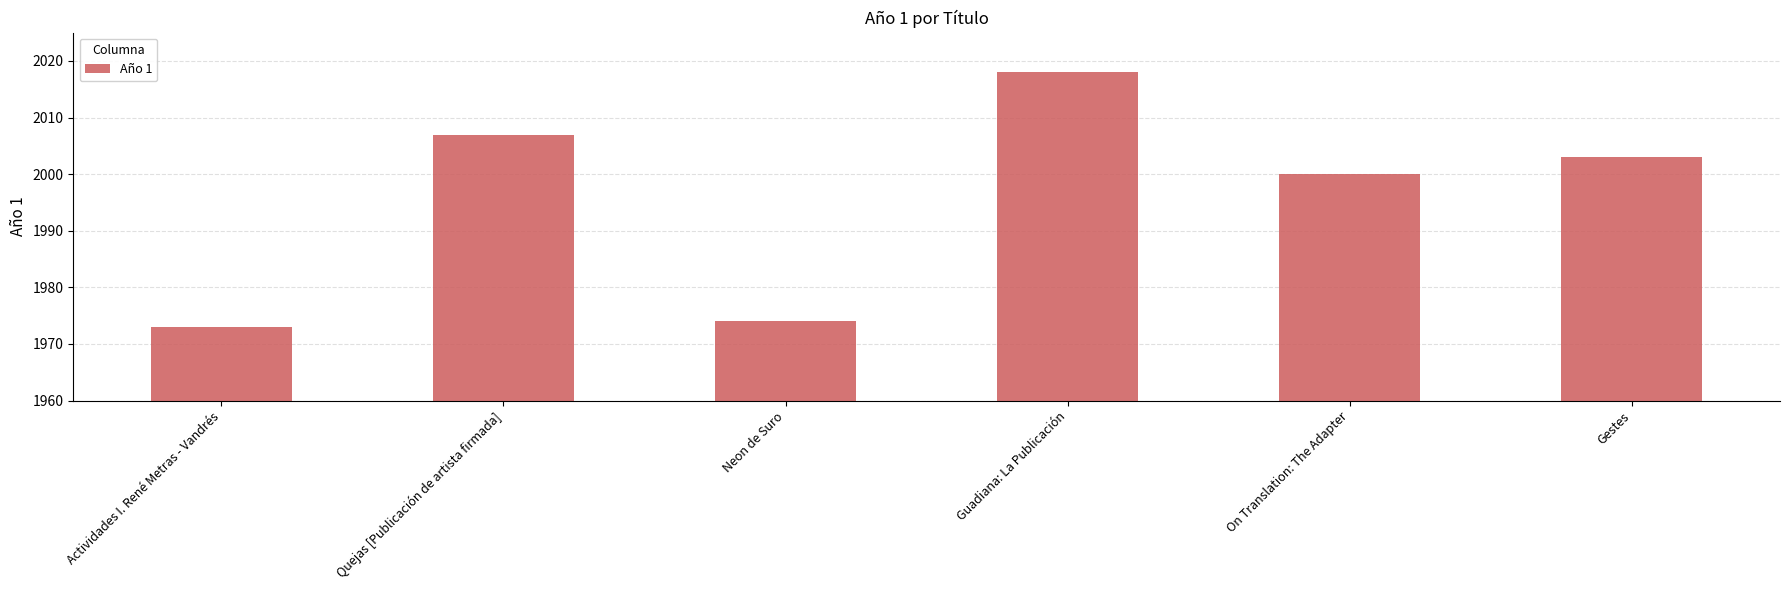

What is the label of the 3rd bar from the left?

Neon de Suro